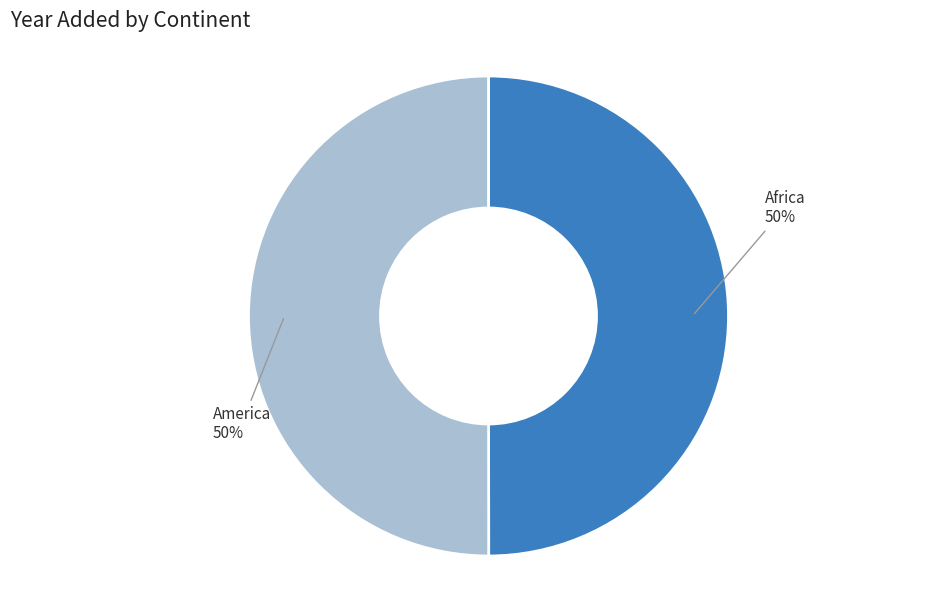

How many slices are in this pie chart?

2